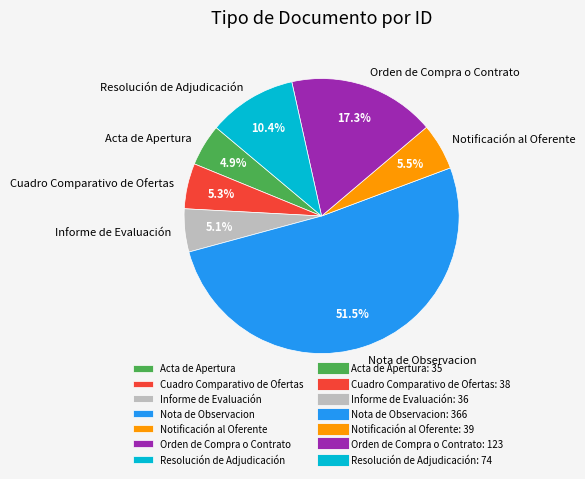

To the nearest percent, what is the difference between the largest and smallest slice percentages?

47%